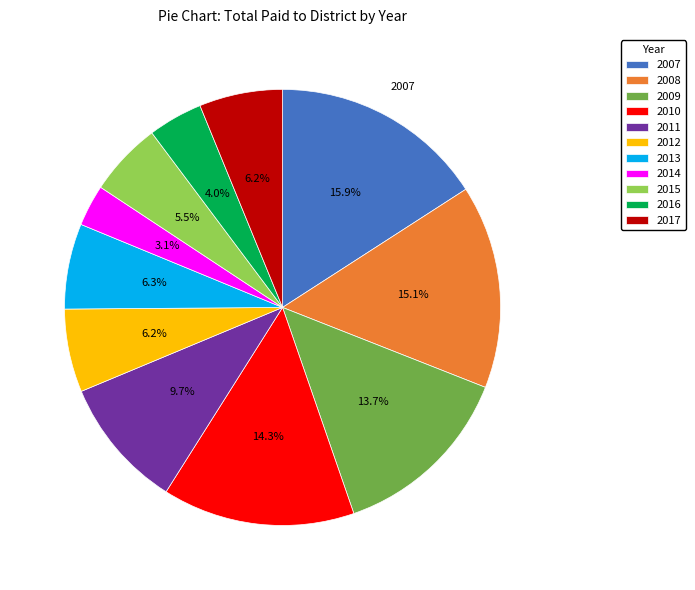

Is the sum of 2008 and 2017 greater than half?

No